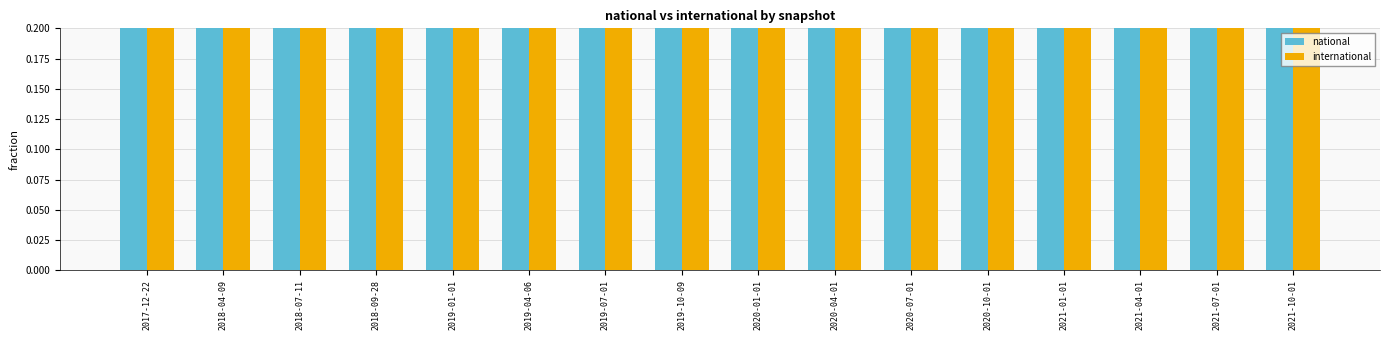

Which category has the lowest value in the international series?

2017-12-22